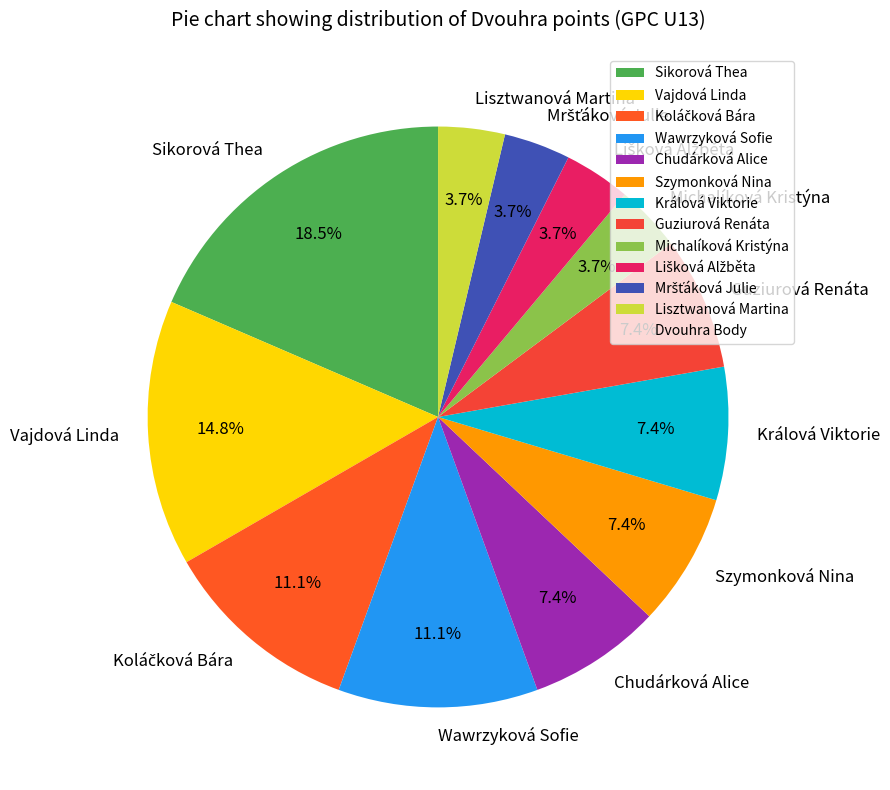

What is the largest slice in the pie chart?

Sikorová Thea